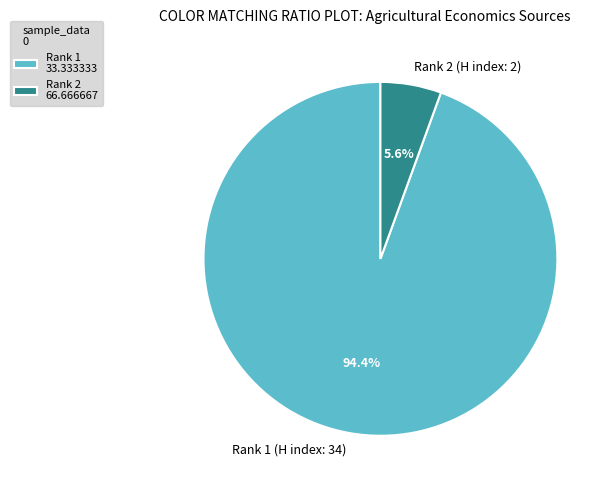

Between Rank 1 (H index: 34) and Rank 2 (H index: 2), which is larger?

Rank 1 (H index: 34)